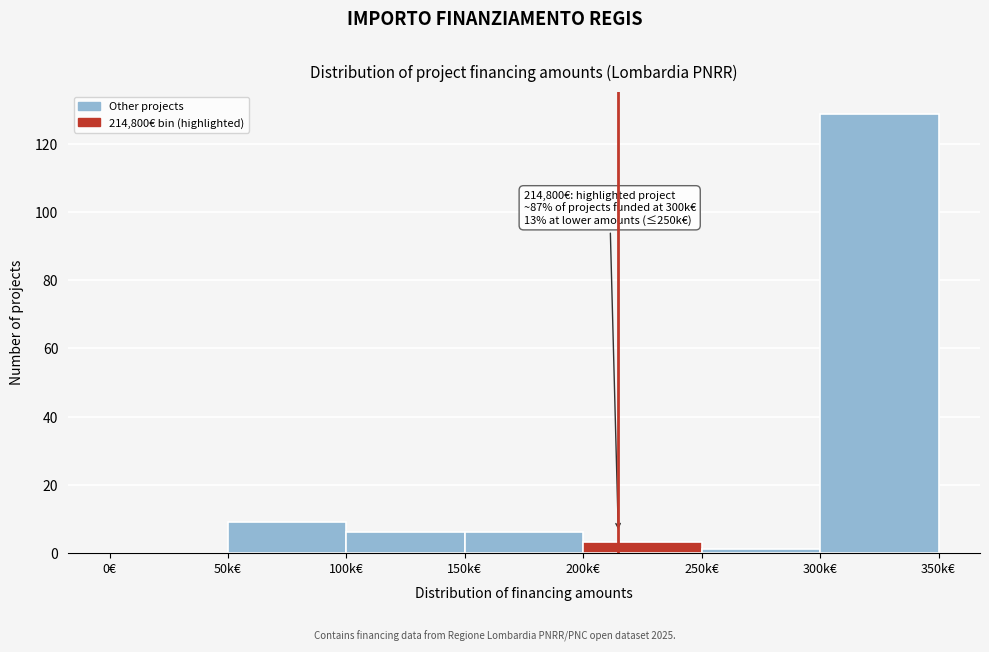

Reading left to right, extract all data points from this chart.

0€=0	50k€=9	100k€=6	150k€=6	200k€=3	250k€=1	300k€=129